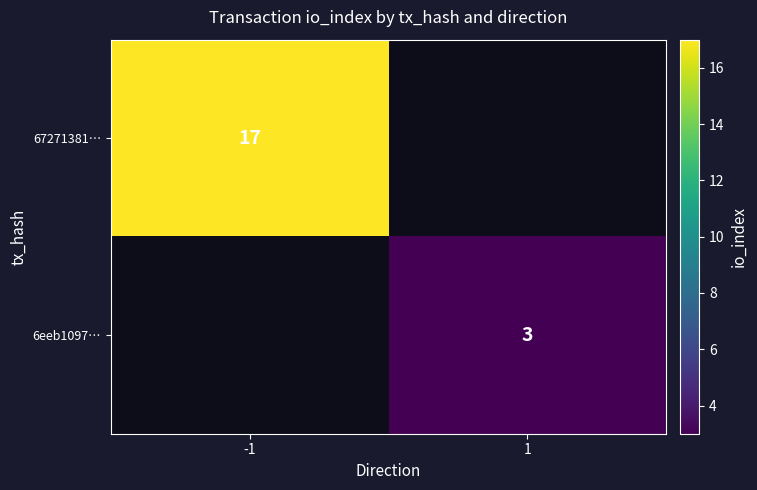

The 67271381… series shows 30 at -1. True or false?

False